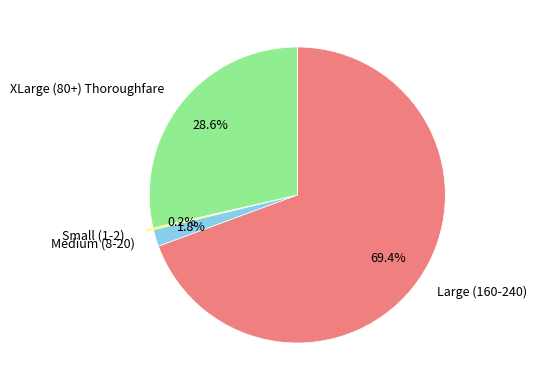

Between Medium (8-20) and Large (160-240), which is larger?

Large (160-240)